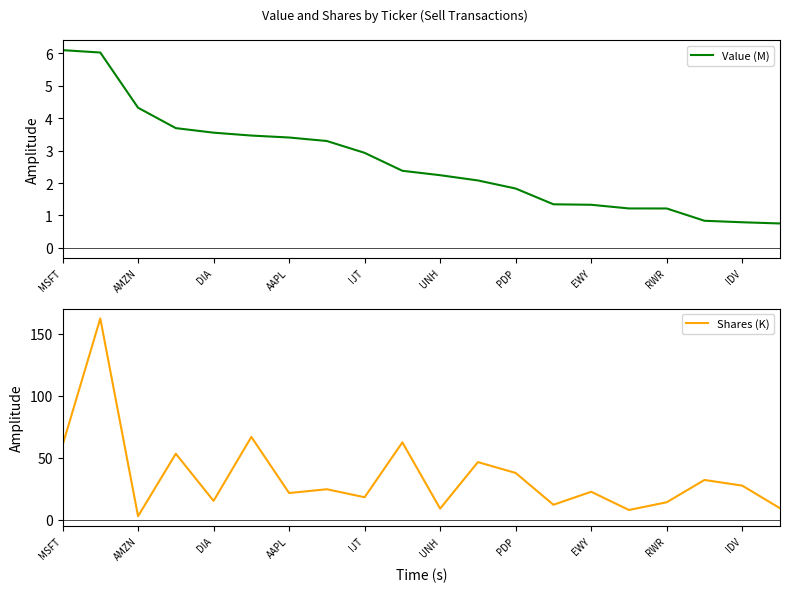

At which label is Value (M) closest to 3?

IJT